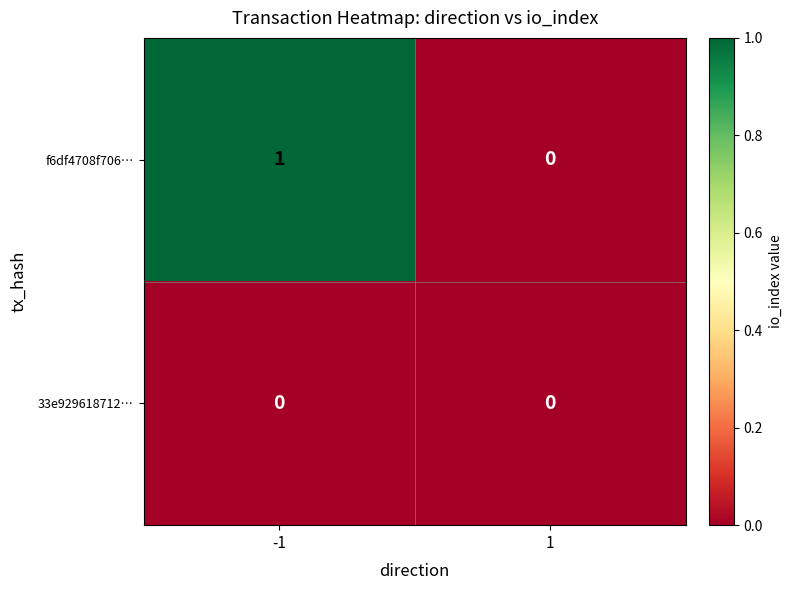

List the series in order of their peak value, lowest first.

33e929618712…, f6df4708f706…